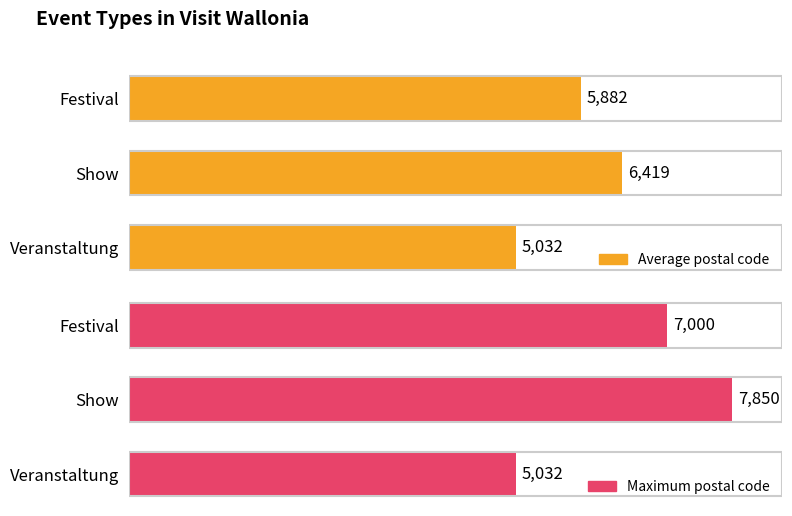

The value of Average postal code at 0 is 5882. True or false?

True